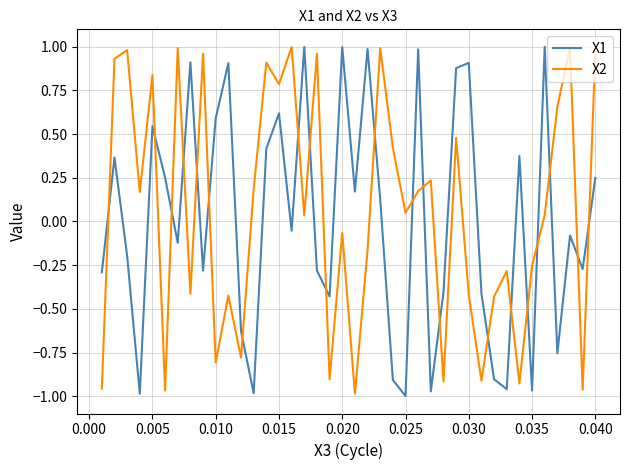

True or false: X2 and X1 intersect in this chart.

True